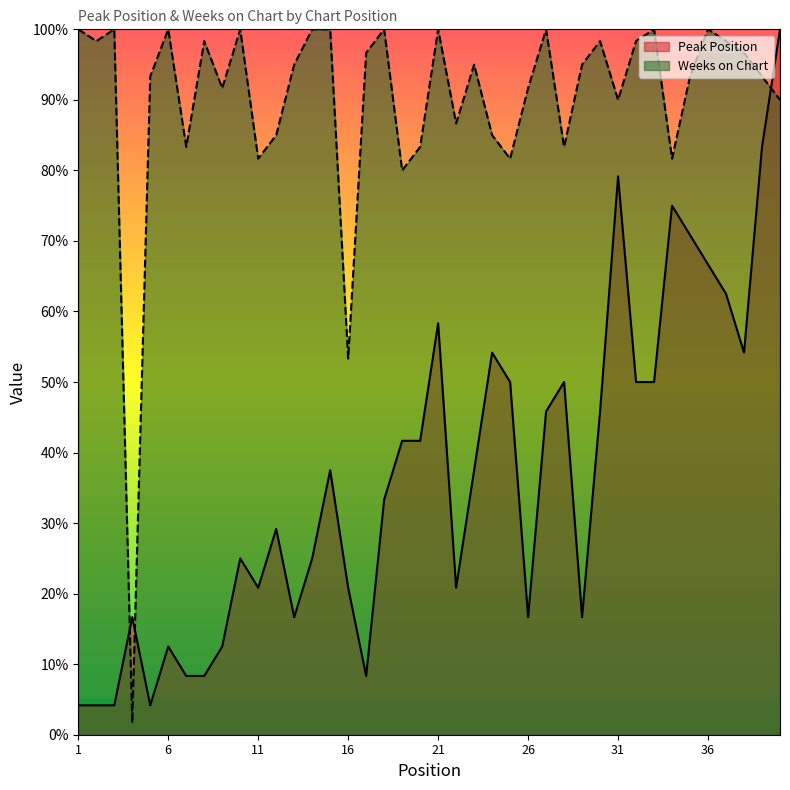

Is the value of Weeks on Chart at 36 greater than the value of Peak Position at 38?

Yes